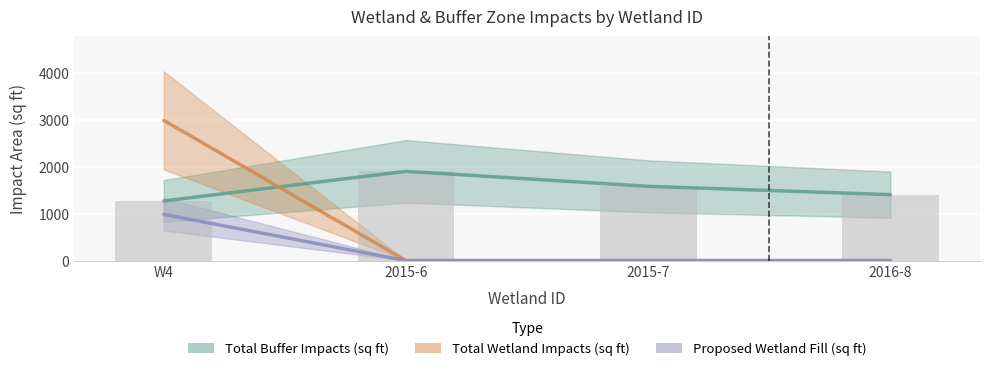

How many groups of bars are there?

4